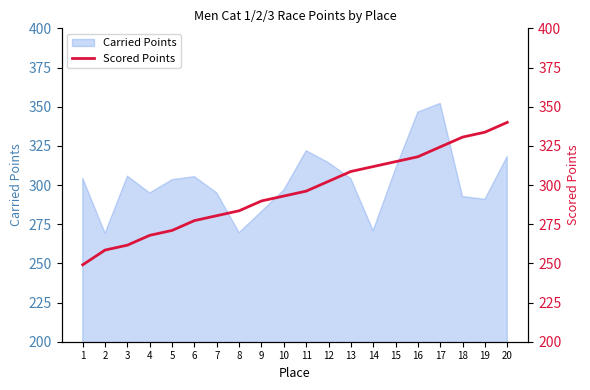

The value of Carried Points at 16 is 346.5. True or false?

True